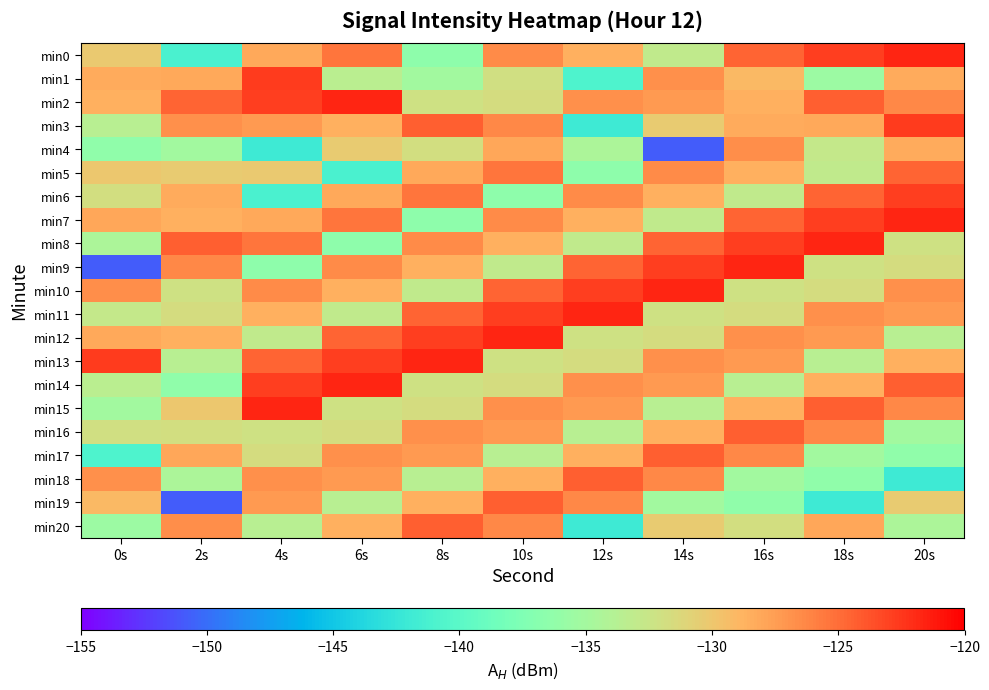

Reading right to left, transcribe all the data shown in this chart.

min0: 20s=-121.8	18s=-122.8	16s=-124.5	14s=-133.1	12s=-128.5	10s=-126.5	8s=-136.5	6s=-125.4	4s=-128.2	2s=-141.2	0s=-130.2
min1: 20s=-128.3	18s=-135.5	16s=-129.0	14s=-126.8	12s=-140.9	10s=-131.9	8s=-135.1	6s=-133.5	4s=-122.6	2s=-128.2	0s=-128.3
min2: 20s=-126.3	18s=-124.4	16s=-128.6	14s=-127.3	12s=-126.7	10s=-131.7	8s=-132.0	6s=-121.8	4s=-122.8	2s=-124.5	0s=-128.5
min3: 20s=-122.6	18s=-128.2	16s=-128.3	14s=-130.4	12s=-142.0	10s=-126.3	8s=-124.4	6s=-128.6	4s=-127.3	2s=-126.7	0s=-133.7
min4: 20s=-128.3	18s=-132.8	16s=-126.7	14s=-150.8	12s=-134.5	10s=-128.0	8s=-131.8	6s=-130.4	4s=-142.0	2s=-135.1	0s=-136.4
min5: 20s=-124.5	18s=-133.1	16s=-128.5	14s=-126.5	12s=-136.5	10s=-125.4	8s=-128.2	6s=-141.2	4s=-130.2	2s=-130.4	0s=-130.0
min6: 20s=-122.8	18s=-124.5	16s=-133.1	14s=-128.5	12s=-126.5	10s=-136.5	8s=-125.4	6s=-128.2	4s=-141.2	2s=-128.3	0s=-131.8
min7: 20s=-121.8	18s=-122.8	16s=-124.5	14s=-133.1	12s=-128.5	10s=-126.5	8s=-136.5	6s=-125.4	4s=-128.2	2s=-128.6	0s=-128.0
min8: 20s=-132.0	18s=-121.8	16s=-122.8	14s=-124.5	12s=-133.1	10s=-128.5	8s=-126.5	6s=-136.5	4s=-125.4	2s=-124.4	0s=-134.5
min9: 20s=-131.7	18s=-132.0	16s=-121.8	14s=-122.8	12s=-124.5	10s=-133.1	8s=-128.5	6s=-126.5	4s=-136.5	2s=-126.3	0s=-150.8
min10: 20s=-126.7	18s=-131.7	16s=-132.0	14s=-121.8	12s=-122.8	10s=-124.5	8s=-133.1	6s=-128.5	4s=-126.5	2s=-132.0	0s=-126.7
min11: 20s=-127.3	18s=-126.7	16s=-131.7	14s=-132.0	12s=-121.8	10s=-122.8	8s=-124.5	6s=-133.1	4s=-128.5	2s=-131.7	0s=-132.8
min12: 20s=-133.7	18s=-127.3	16s=-126.7	14s=-131.7	12s=-132.0	10s=-121.8	8s=-122.8	6s=-124.5	4s=-133.1	2s=-128.5	0s=-128.2
min13: 20s=-128.6	18s=-133.7	16s=-127.3	14s=-126.7	12s=-131.7	10s=-132.0	8s=-121.8	6s=-122.8	4s=-124.5	2s=-133.7	0s=-122.6
min14: 20s=-124.4	18s=-128.6	16s=-133.7	14s=-127.3	12s=-126.7	10s=-131.7	8s=-132.0	6s=-121.8	4s=-122.8	2s=-136.4	0s=-133.5
min15: 20s=-126.3	18s=-124.4	16s=-128.6	14s=-133.7	12s=-127.3	10s=-126.7	8s=-131.7	6s=-132.0	4s=-121.8	2s=-130.0	0s=-135.1
min16: 20s=-135.1	18s=-126.3	16s=-124.4	14s=-128.6	12s=-133.7	10s=-127.3	8s=-126.7	6s=-131.7	4s=-132.0	2s=-131.8	0s=-131.9
min17: 20s=-136.4	18s=-135.1	16s=-126.3	14s=-124.4	12s=-128.6	10s=-133.7	8s=-127.3	6s=-126.7	4s=-131.7	2s=-128.0	0s=-140.9
min18: 20s=-142.0	18s=-136.4	16s=-135.1	14s=-126.3	12s=-124.4	10s=-128.6	8s=-133.7	6s=-127.3	4s=-126.7	2s=-134.5	0s=-126.8
min19: 20s=-130.4	18s=-142.0	16s=-136.4	14s=-135.1	12s=-126.3	10s=-124.4	8s=-128.6	6s=-133.7	4s=-127.3	2s=-150.8	0s=-129.0
min20: 20s=-134.5	18s=-128.0	16s=-131.8	14s=-130.4	12s=-142.0	10s=-126.3	8s=-124.4	6s=-128.6	4s=-133.7	2s=-126.7	0s=-135.5